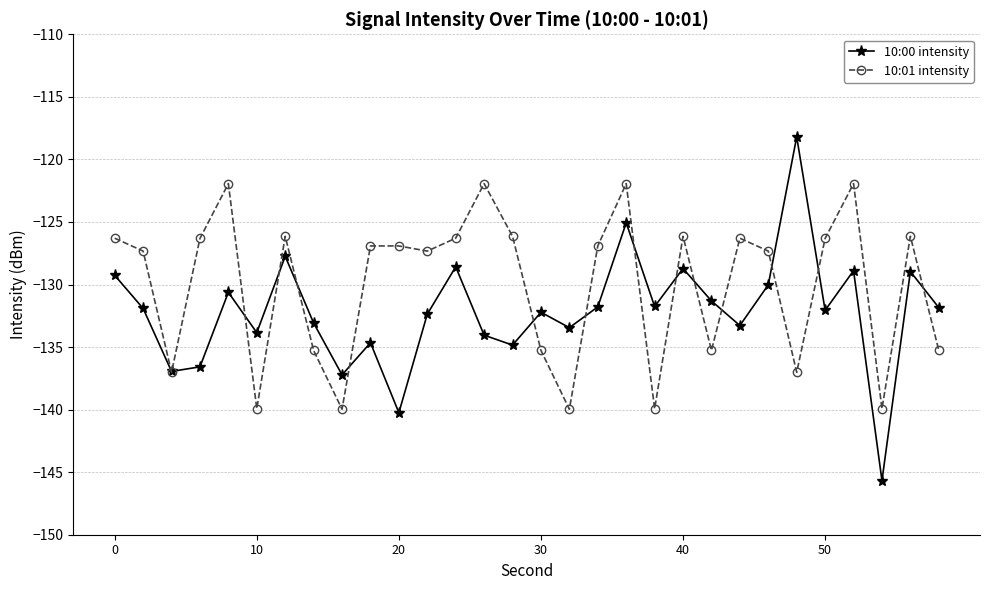

Rank the series by their maximum value, from highest to lowest.

10:00 intensity, 10:01 intensity